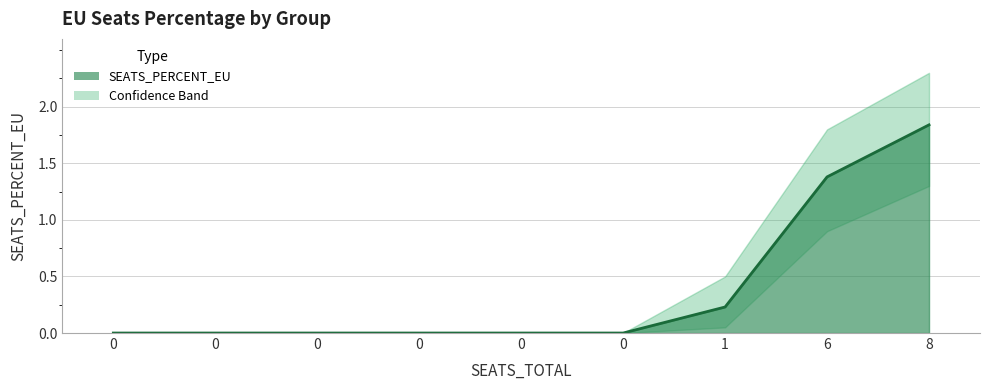

Which has a higher value, 6 or 0?

6